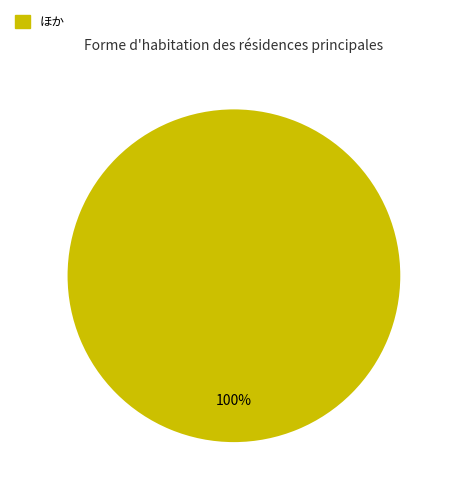

Rank the categories by value from highest to lowest.

ほか